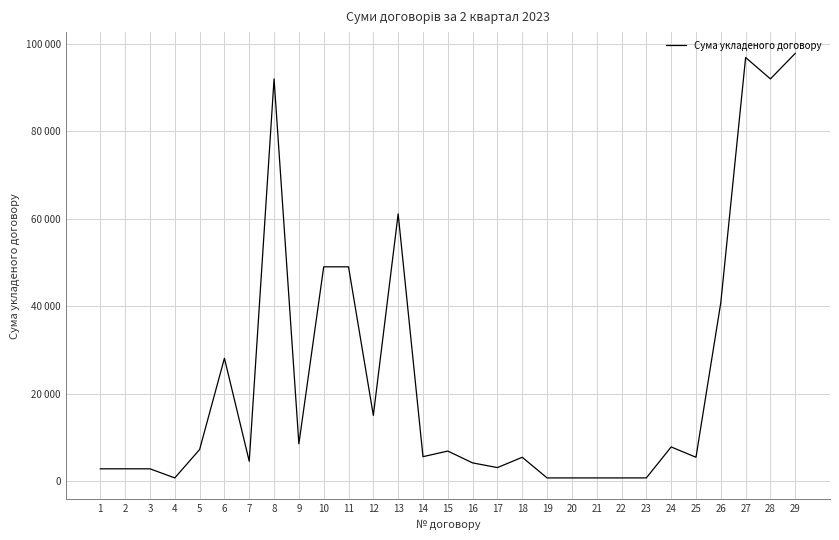

Does the chart have visible grid lines?

Yes